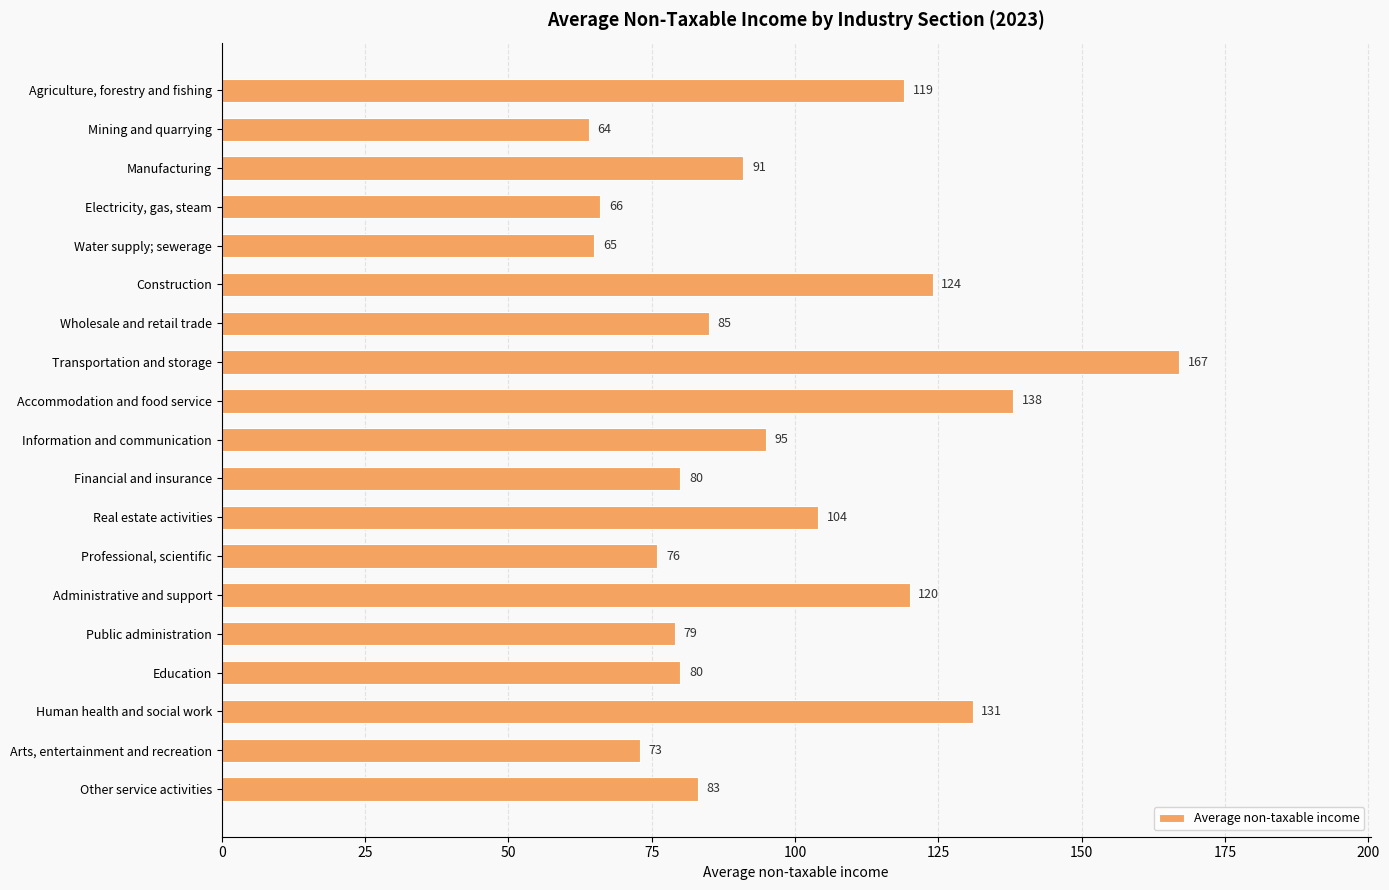

What is the smallest value displayed?

64